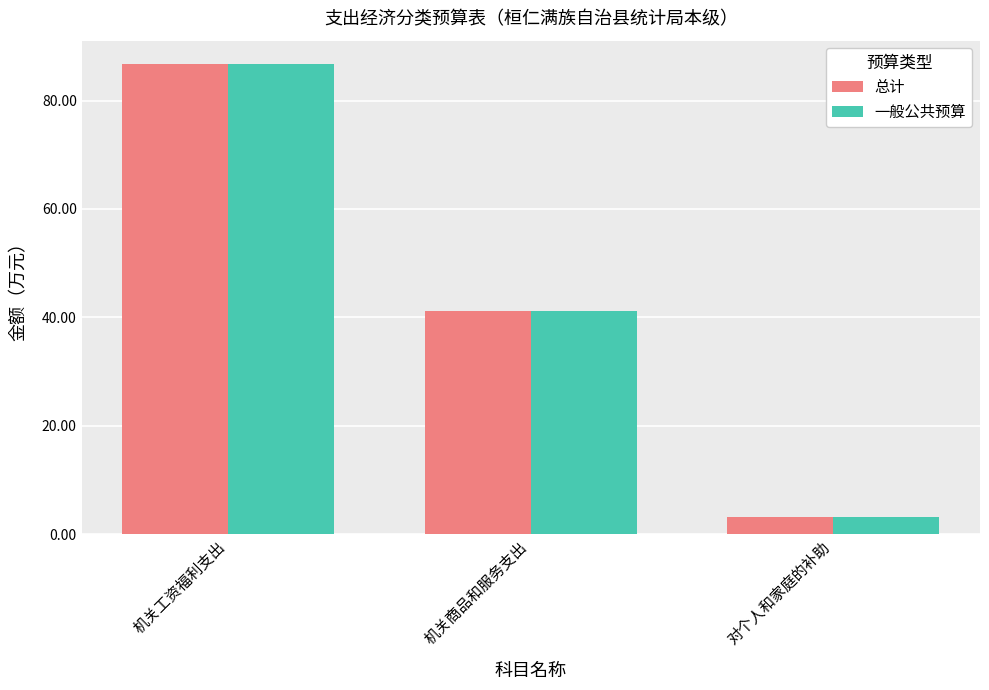

At how many categories does at least one series exceed 70?

1